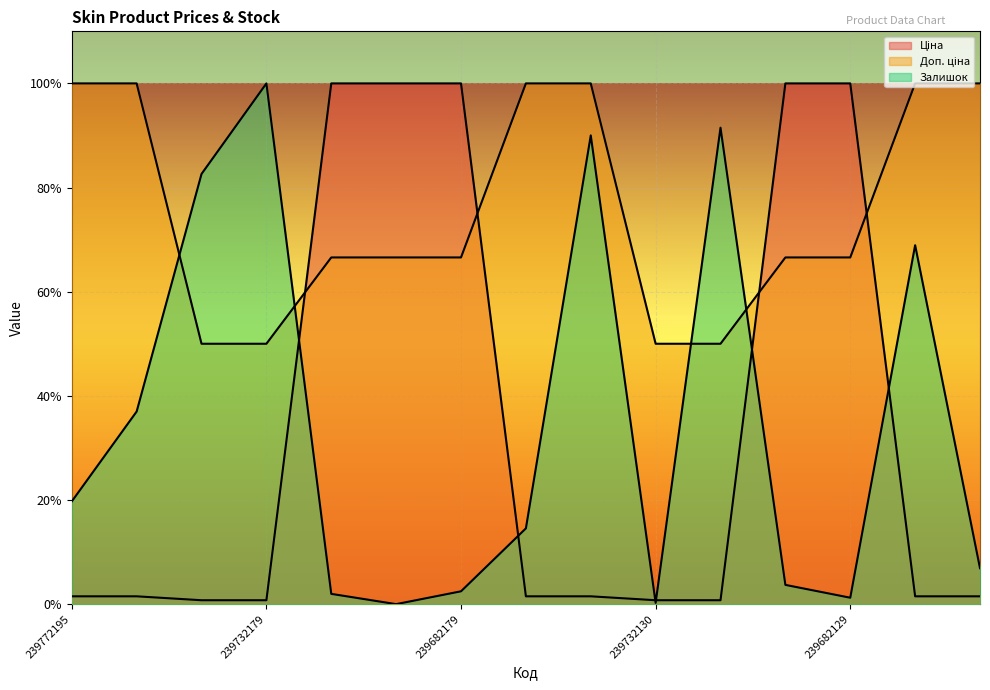

Reading left to right, transcribe all the data shown in this chart.

Ціна: 0.0	0.0	0.0	0.0	1.0	1.0	1.0	0.0	0.0	0.0	0.0	1.0	1.0	0.0	0.0
Доп. ціна: 1.0	1.0	0.5	0.5	0.7	0.7	0.7	1.0	1.0	0.5	0.5	0.7	0.7	1.0	1.0
Залишок: 0.2	0.4	0.8	1.0	0.0	0.0	0.0	0.1	0.9	0.0	0.9	0.0	0.0	0.7	0.1